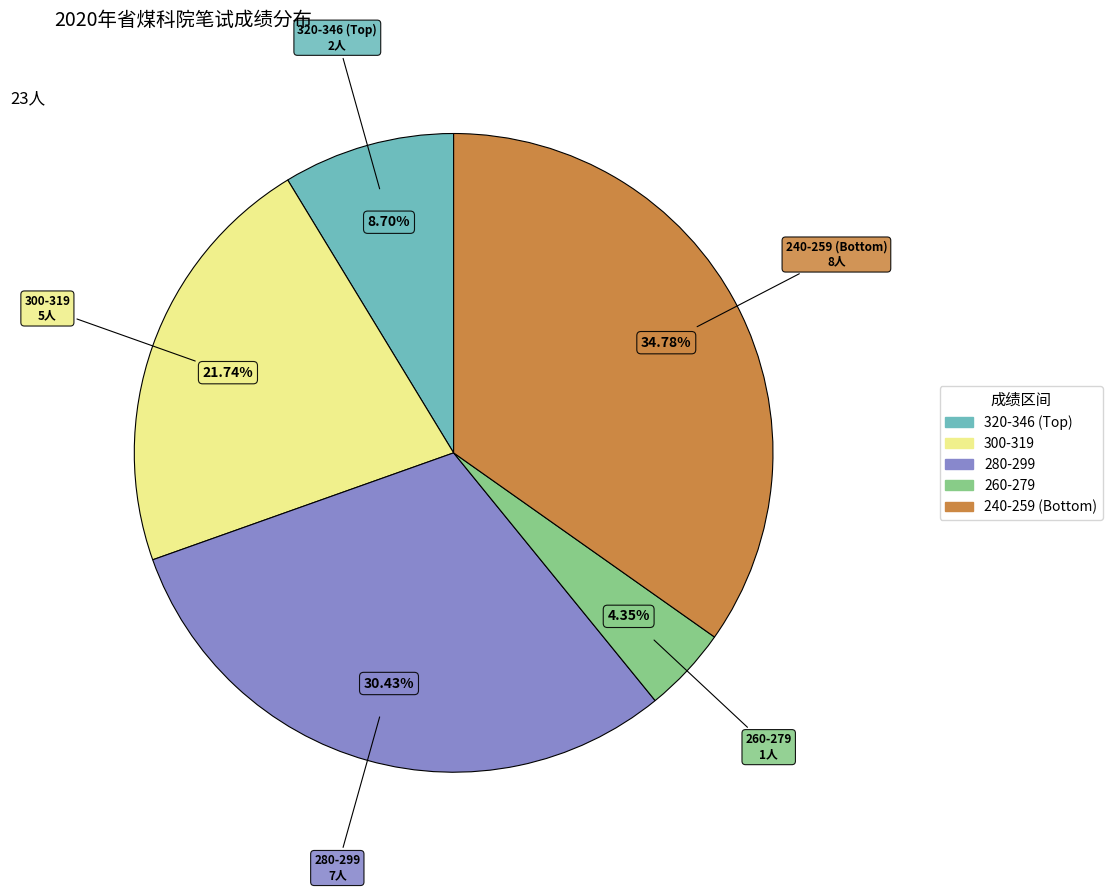

Is there a majority slice in this chart?

No